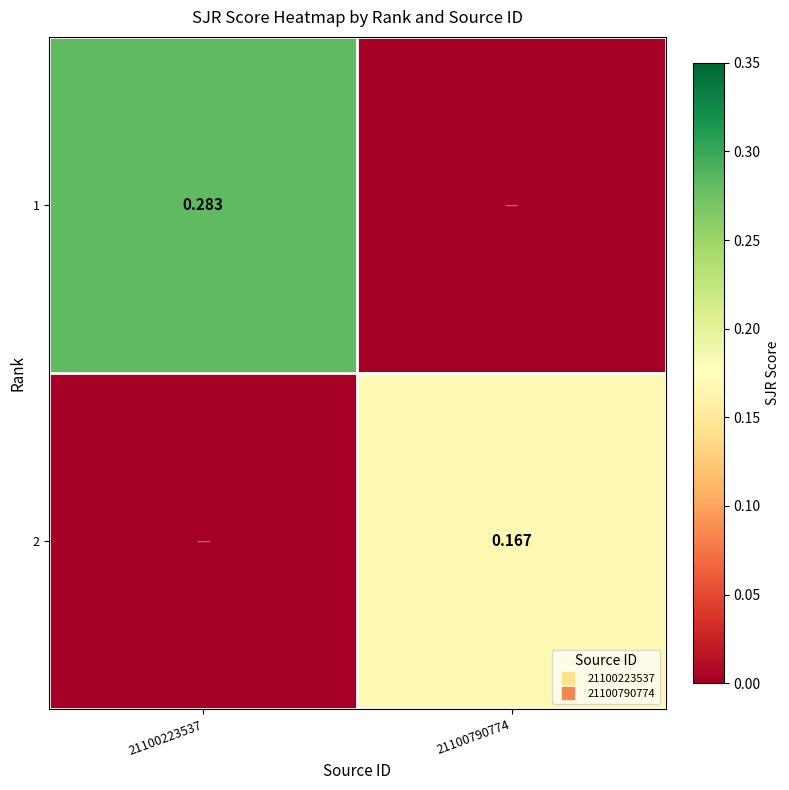

How many 1 values are between 0 and 1?

2